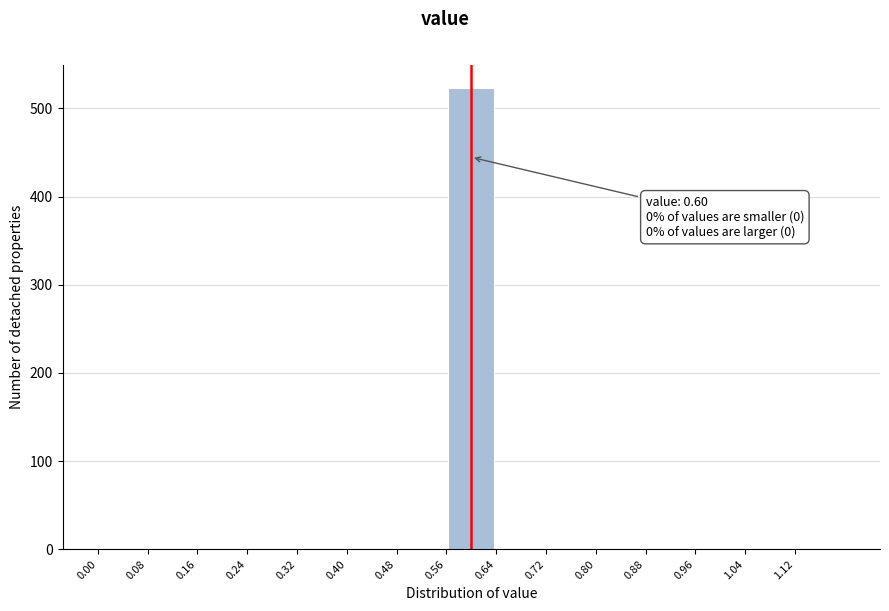

Over which range of the x-axis is the bar tallest?

0.56 to 0.64